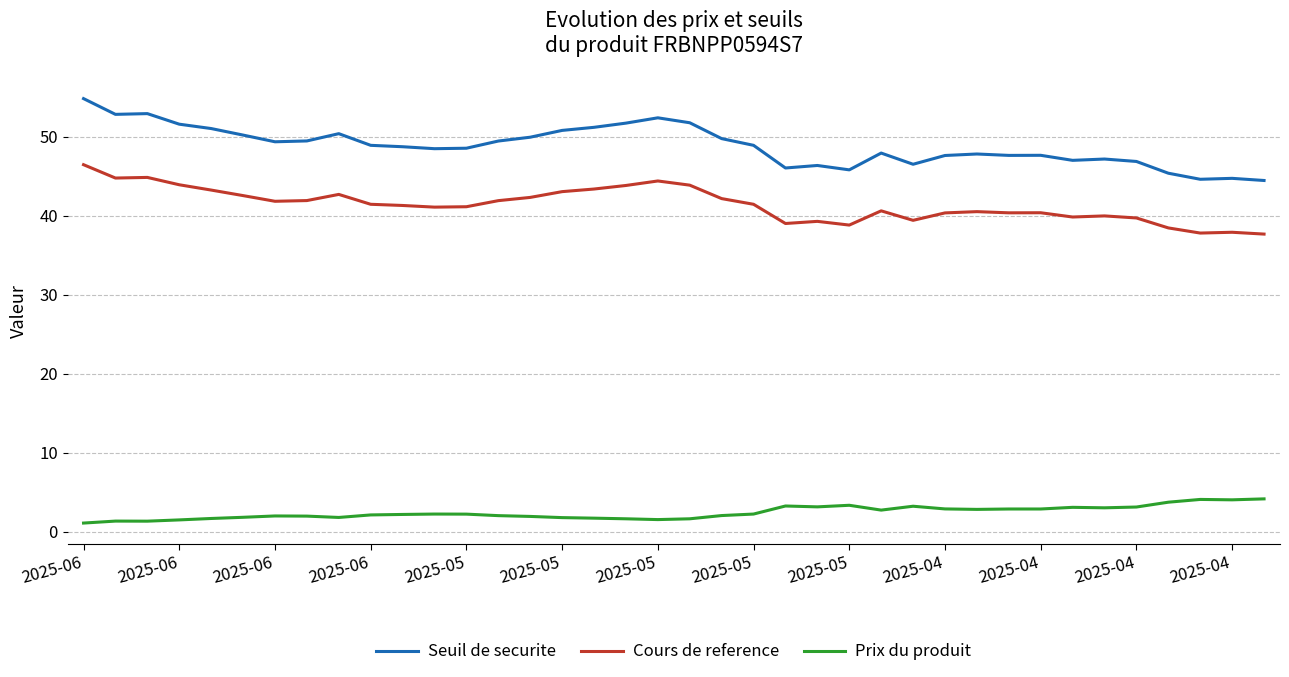

Which series has the largest total across all categories?

Seuil de securite